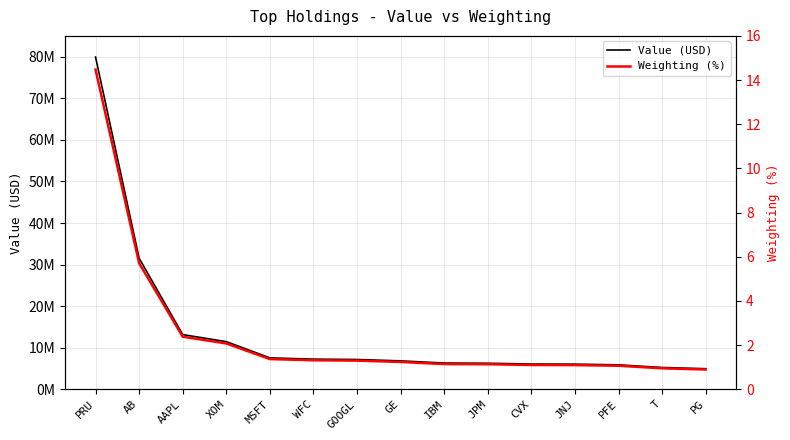

What is the minimum value for Value (USD)?

4959000.0